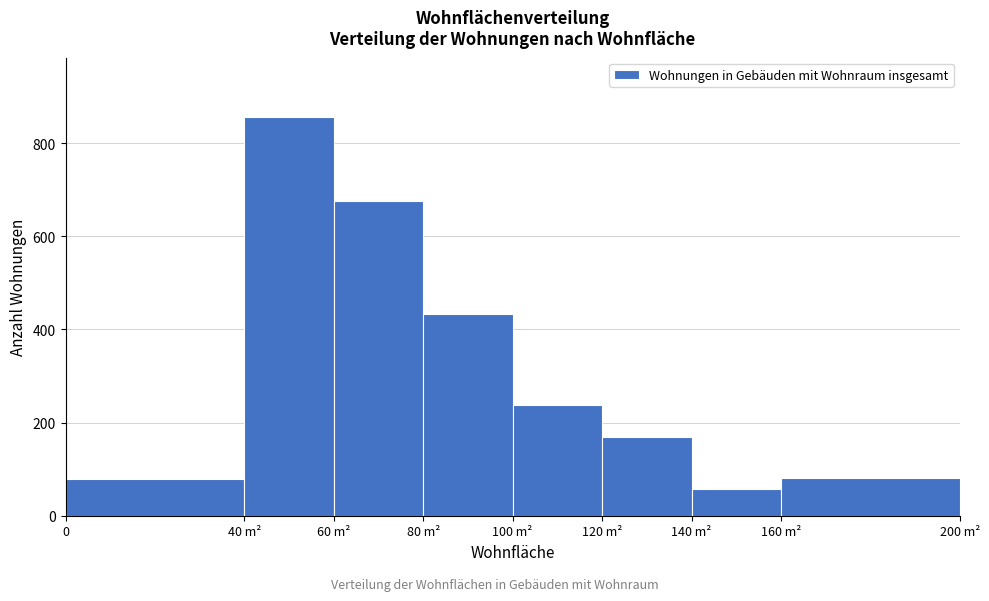

Reading left to right, transcribe all the data shown in this chart.

78	855	676	433	237	170	58	82